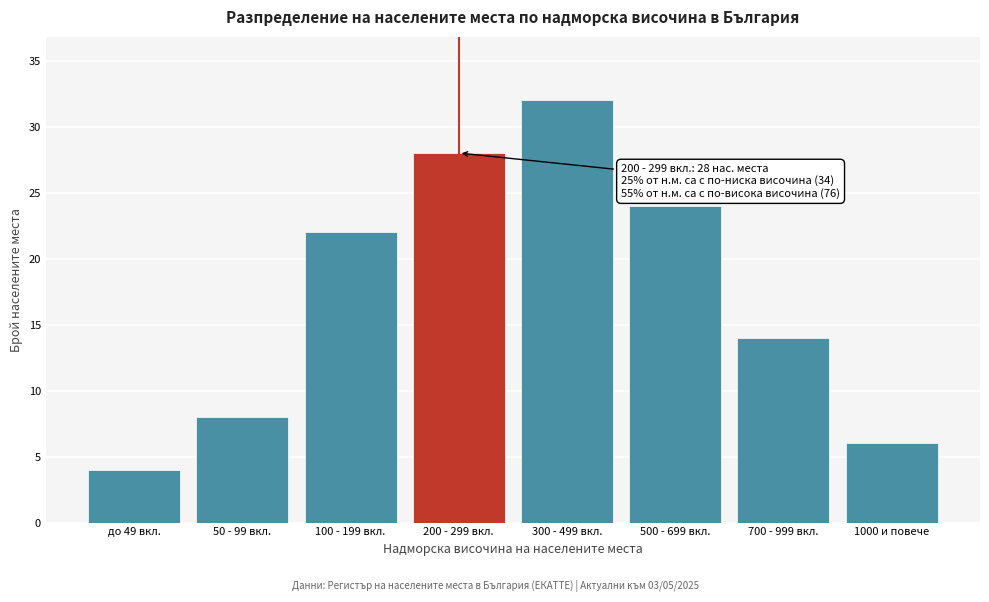

Reading left to right, transcribe all the data shown in this chart.

4	8	22	28	32	24	14	6